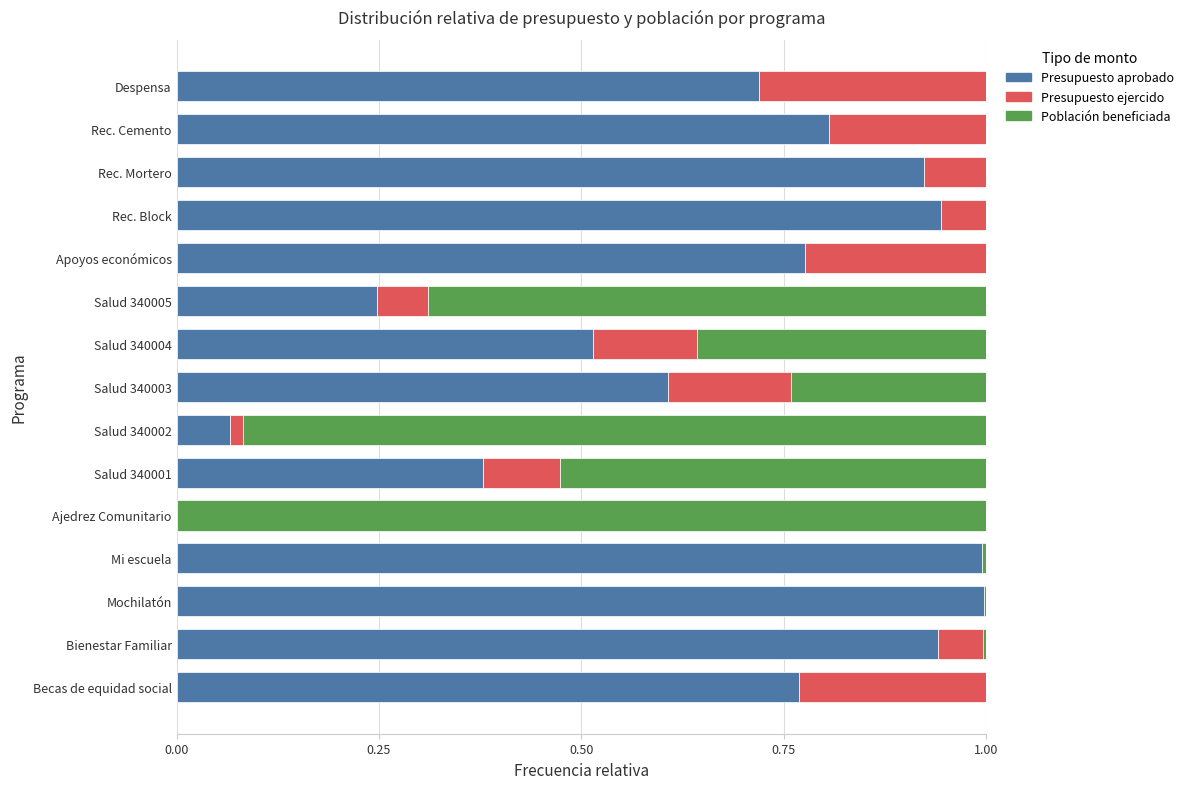

What is the maximum value for Presupuesto aprobado?

1.0